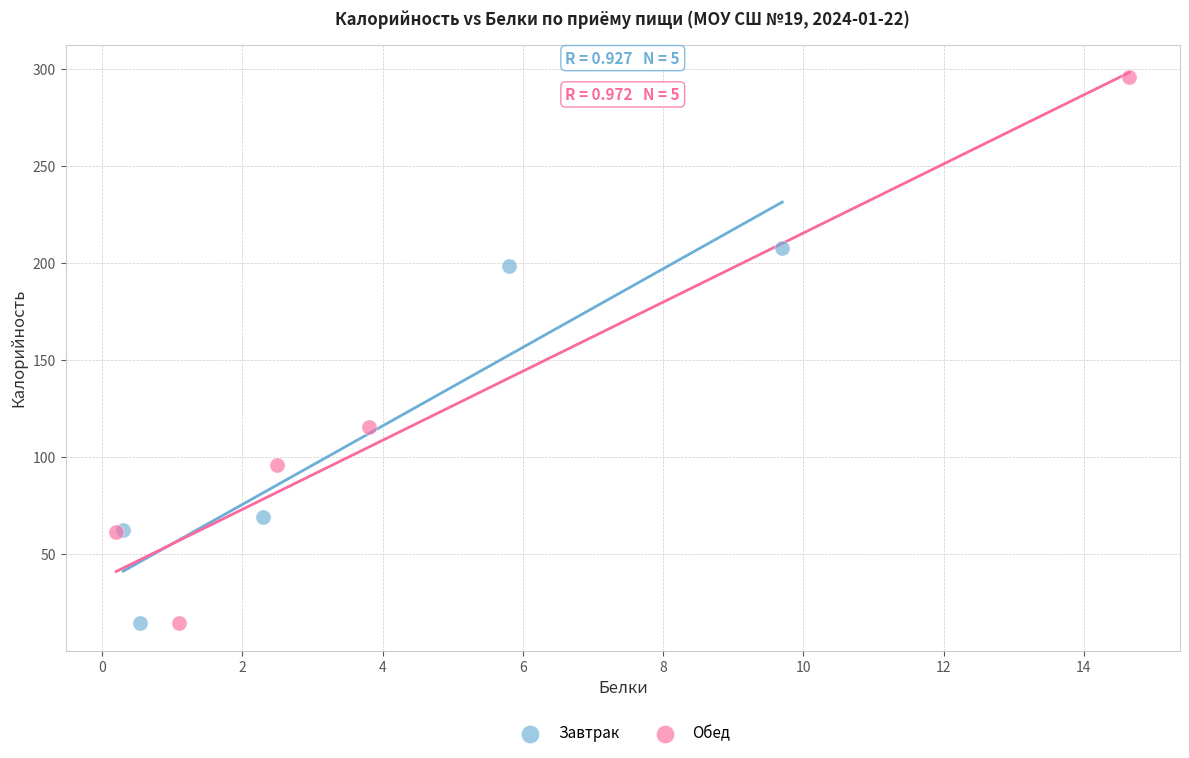

Which series has the widest spread of Y values?

Обед